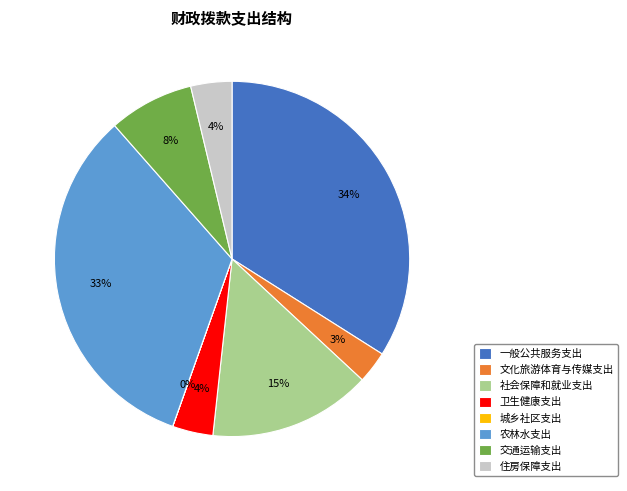

To the nearest percent, what is the combined percentage of 文化旅游体育与传媒支出 and 卫生健康支出?

7%